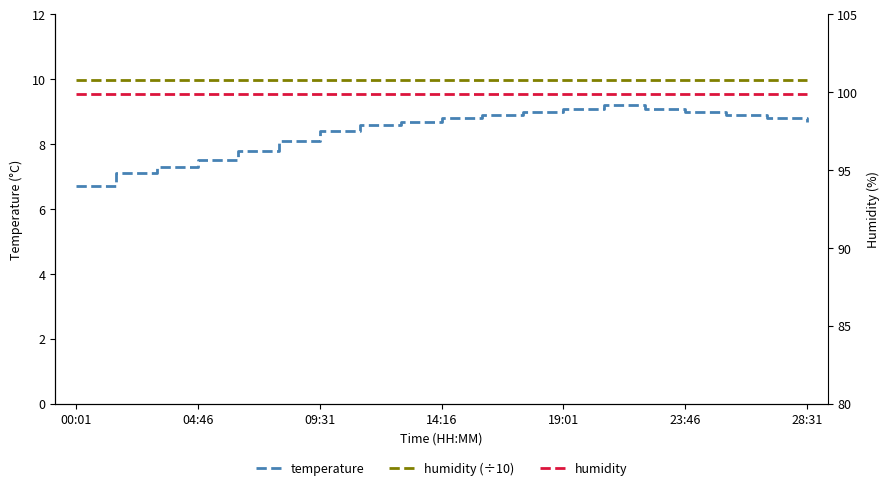

What is the difference between the highest and lowest values at 8?

91.2